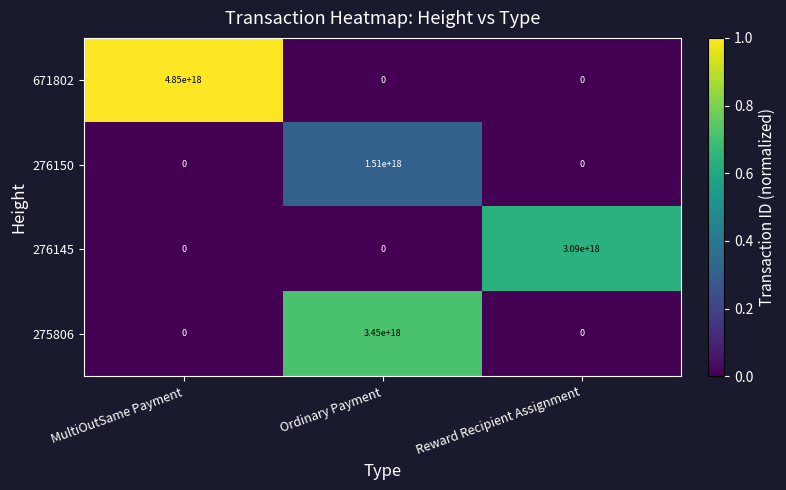

At which label is 276150 closest to 755000000000000000?

MultiOutSame Payment